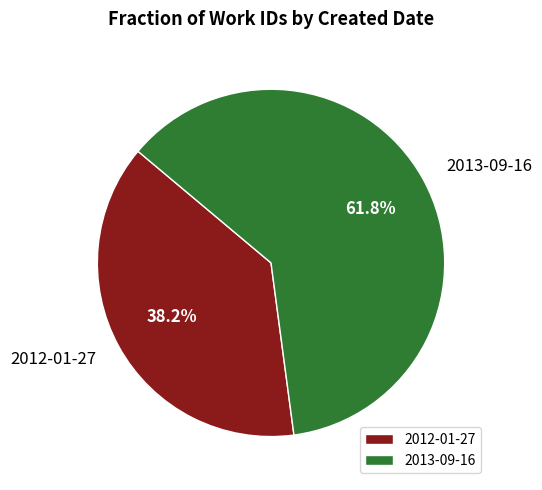

Count the number of slices in the pie.

2